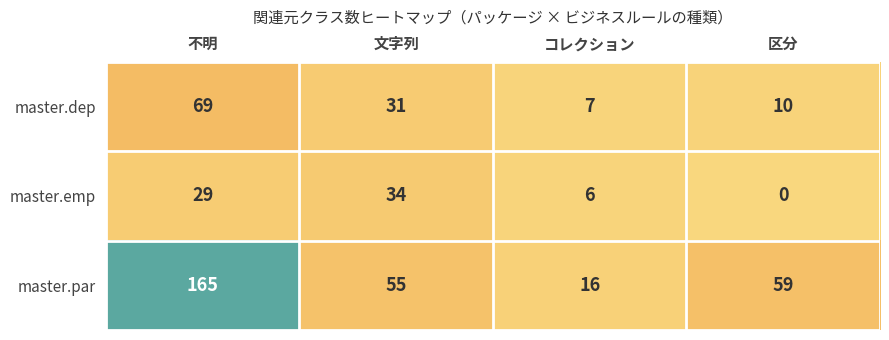

Is it true that master.par equals 52 at 不明?

False